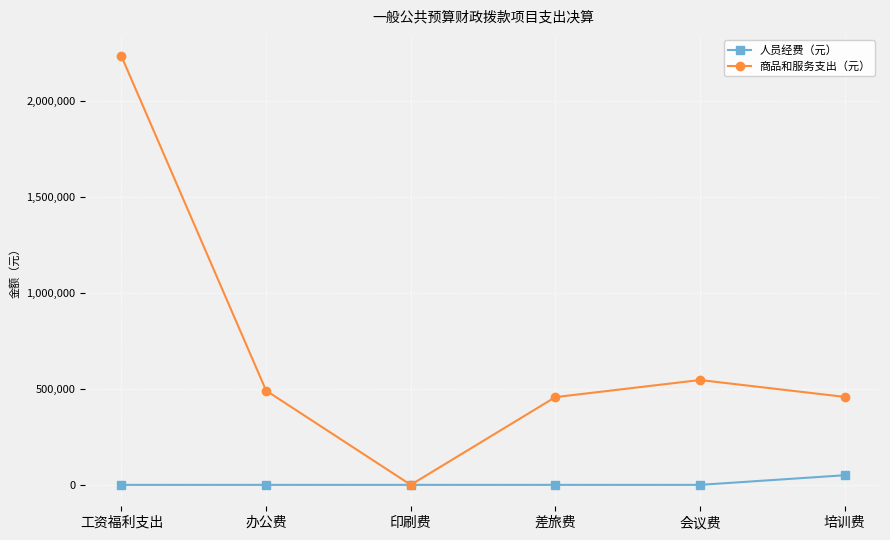

What is the label of the 1st point from the left?

工资福利支出